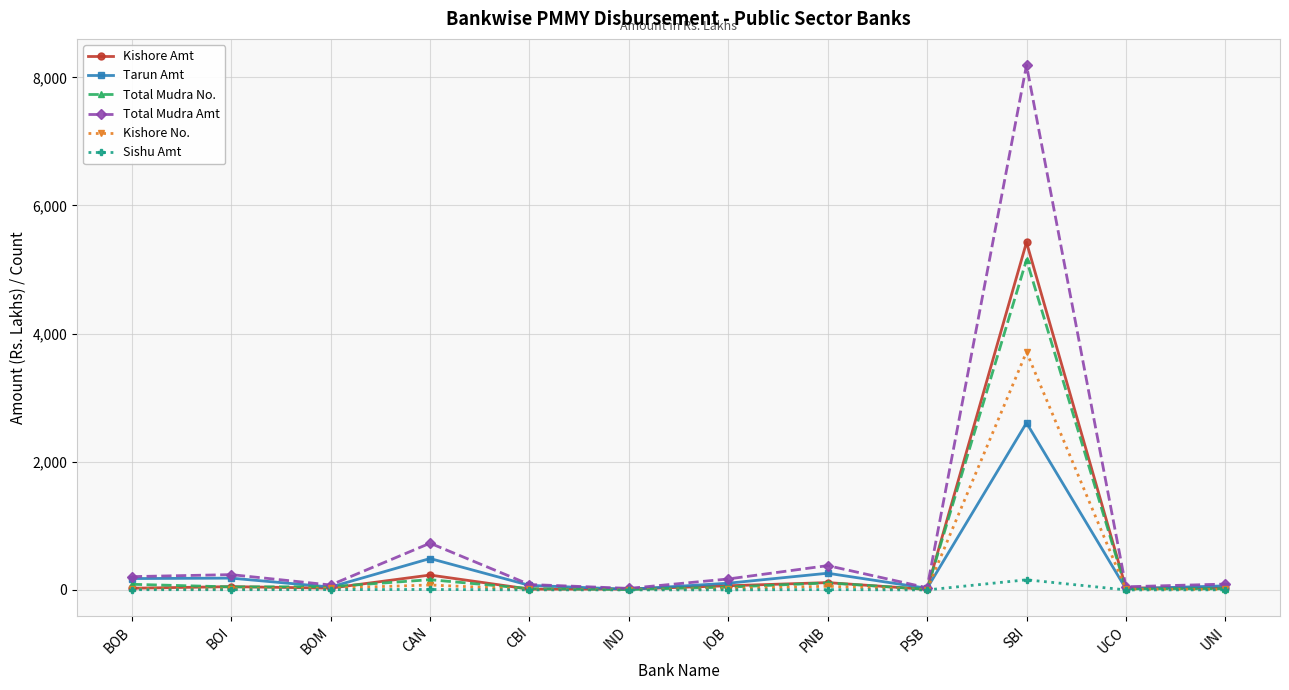

Which series has the widest spread of values?

Total Mudra Amt